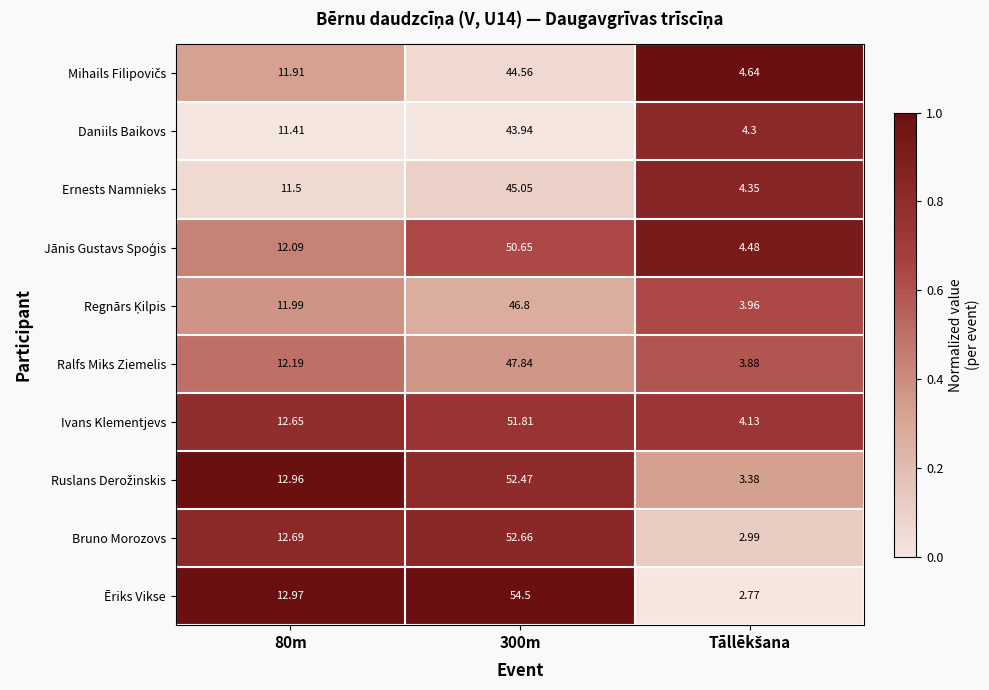

Between 80m and 300m, which series saw the biggest shift?

Ēriks Vikse